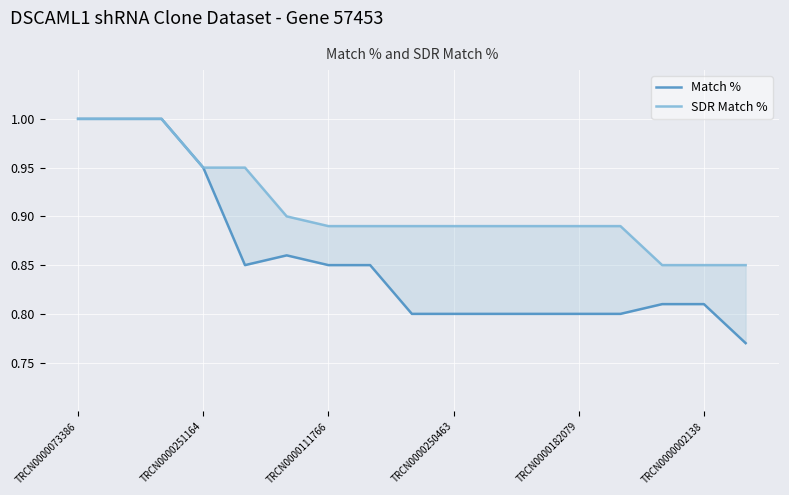

What are all the series names shown in the legend?

Match %, SDR Match %